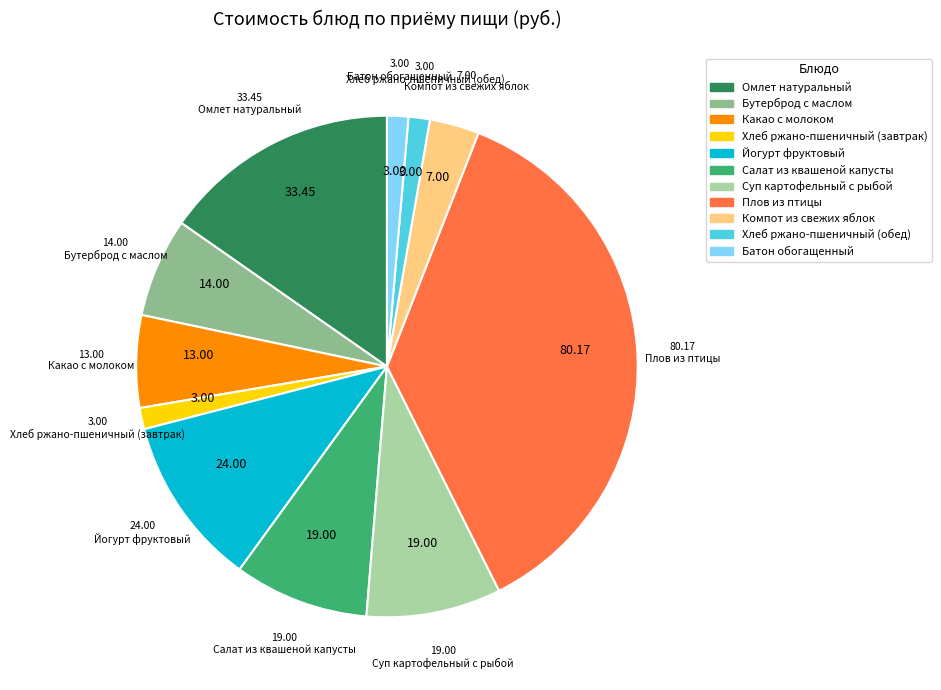

Which category has the biggest portion of the pie?

Плов из птицы